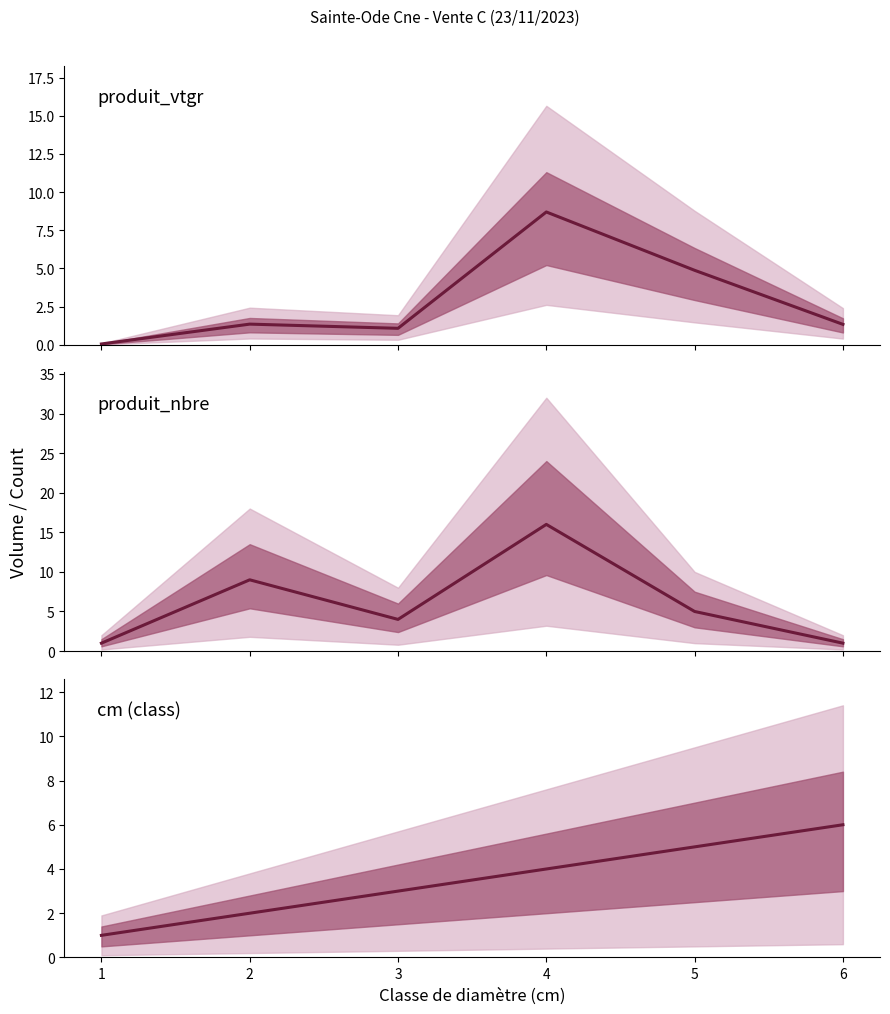

True or false: produit_nbre has more than 0 points higher than both neighbors.

True